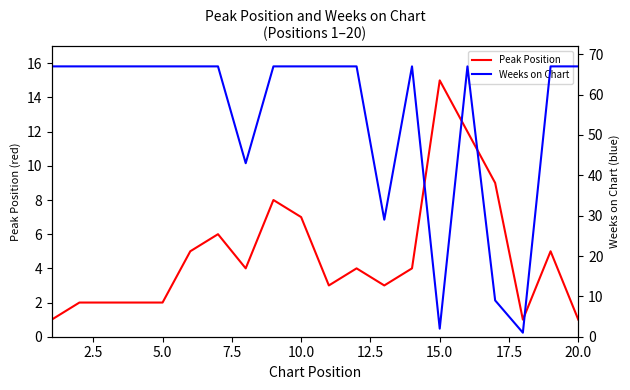

What is the value of the Peak Position point at the 15th from the left?

15